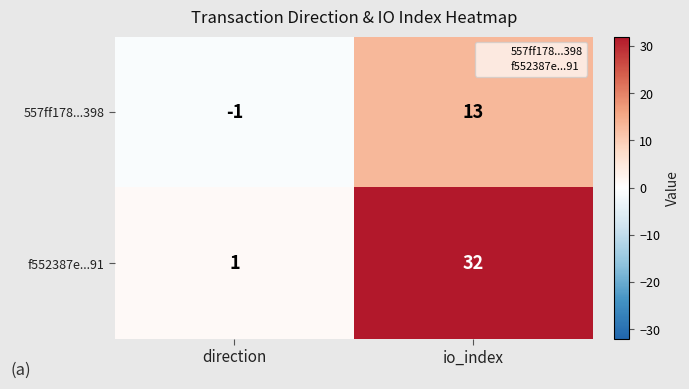

Reading left to right, list all the values displayed in this chart.

557ff178...398: direction=-1	io_index=13
f552387e...91: direction=1	io_index=32